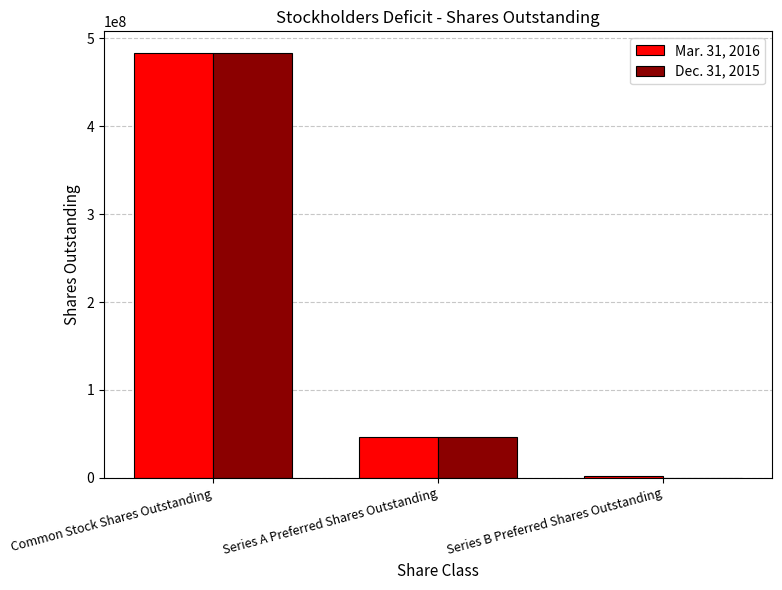

Count the number of categories in the chart.

3